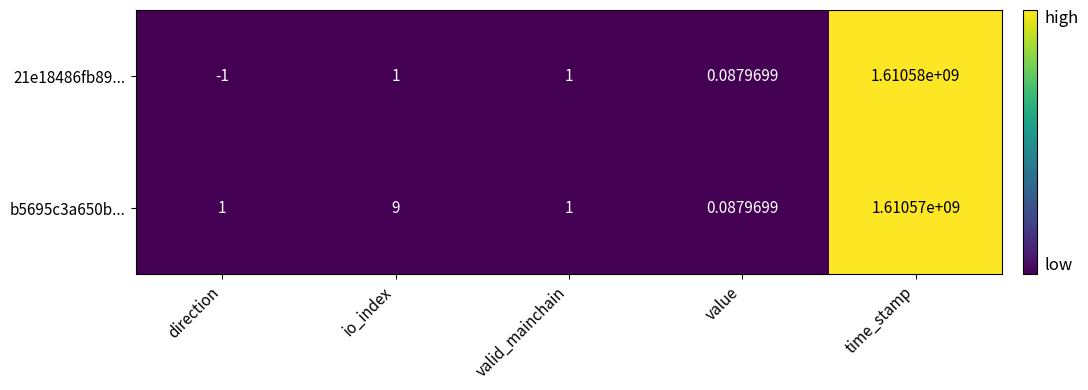

Rank the series by their average value, from lowest to highest.

b5695c3a650b..., 21e18486fb89...